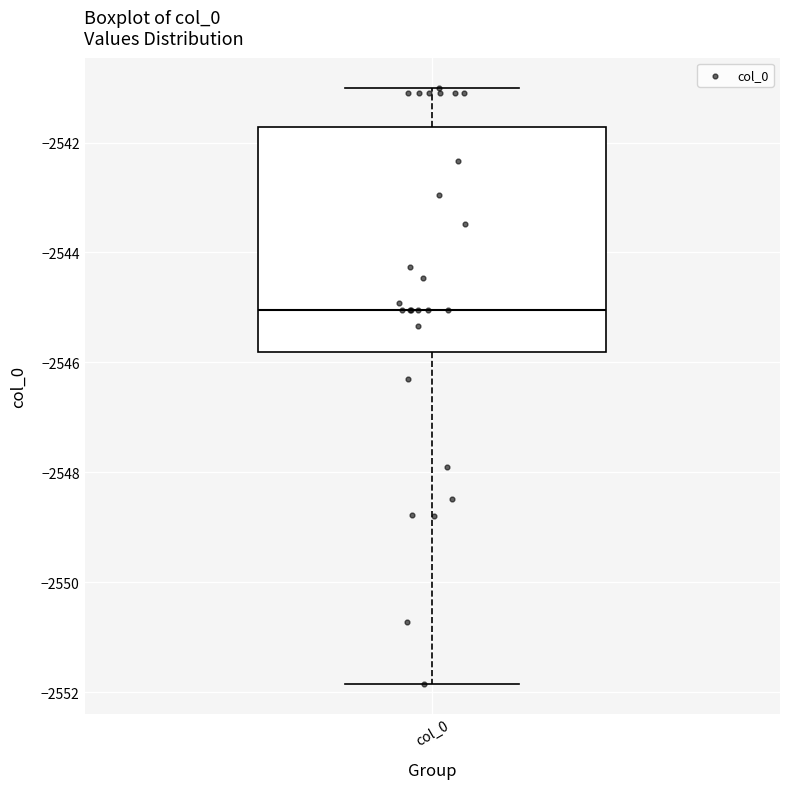

Transcribe this box plot: give where the median line is, the range the box spans, and where the two whiskers end, as read against the y-axis. The values are not printed on the chart, so give them approximately, as read against the axis.

median -2545.0, box -2545.8 to -2541.8, whiskers -2551.8 to -2541.0